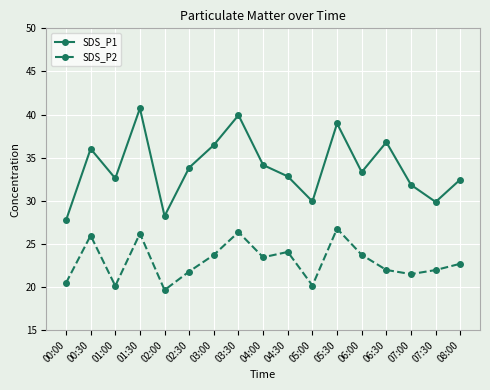

In SDS_P1, how many points are higher than both neighbors (excluding endpoints)?

5